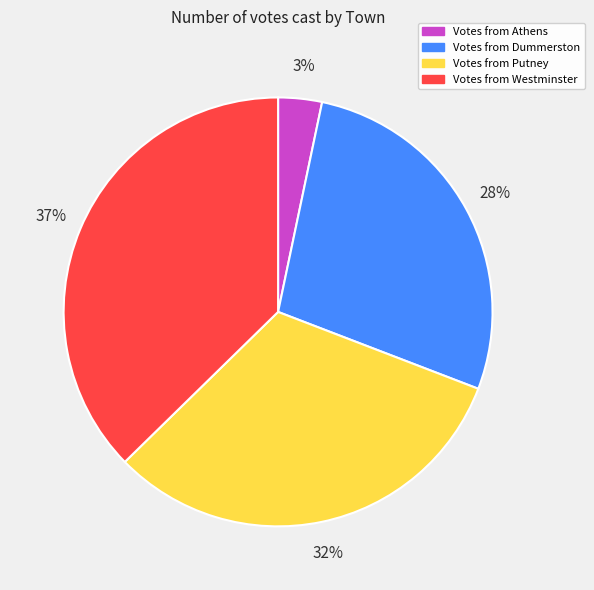

Is there a majority slice in this chart?

No